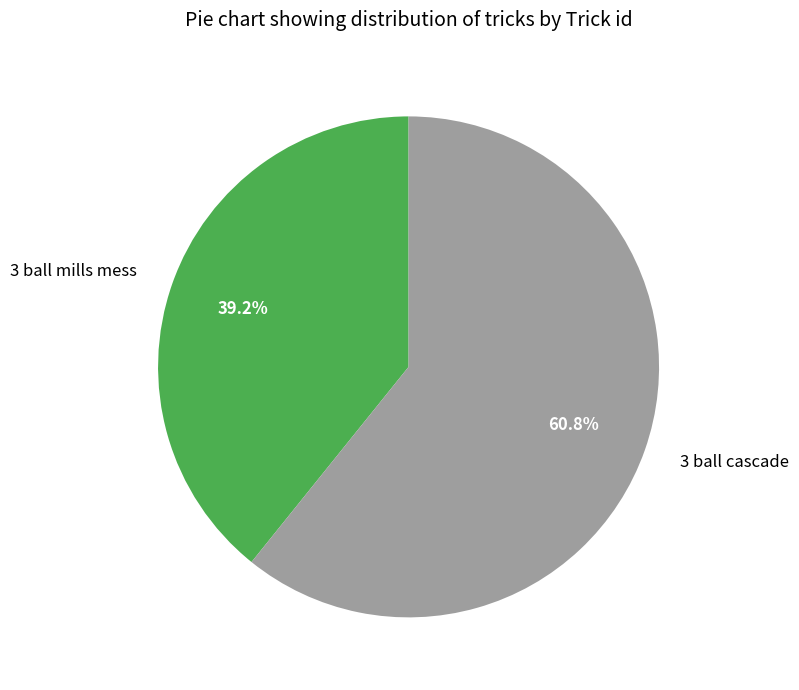

To the nearest percent, what portion does 3 ball mills mess represent?

39%